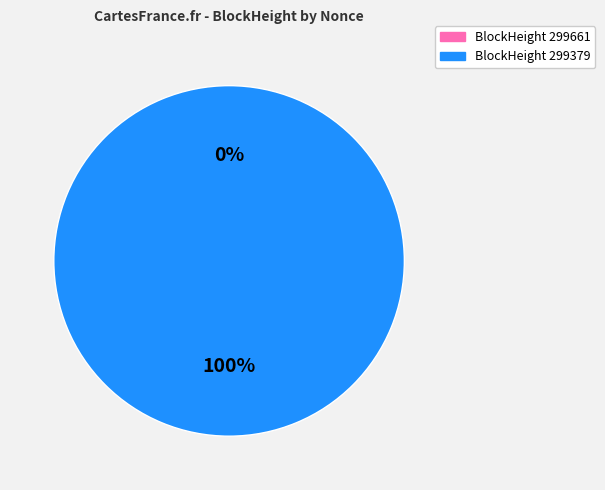

To the nearest percent, what is the average slice percentage?

50%